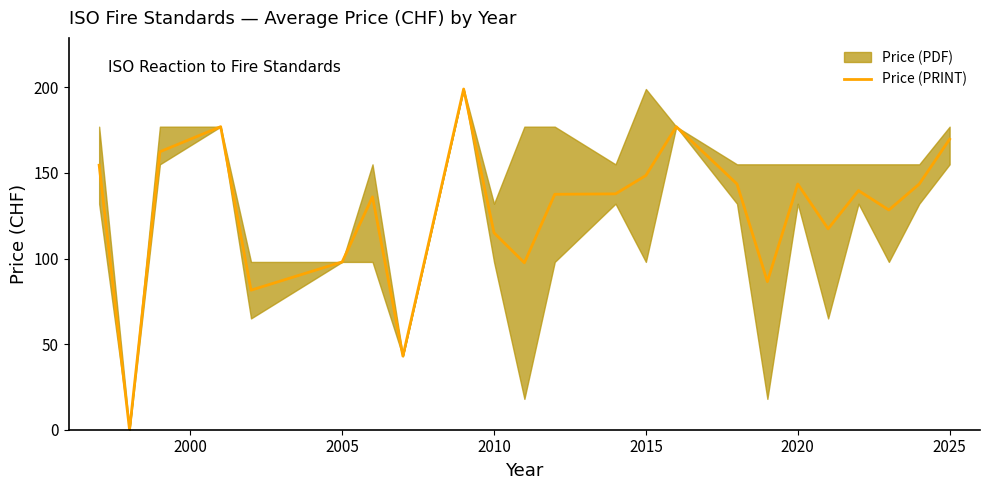

Reading right to left, list all the values displayed in this chart.

169.7	143.5	128.3	139.7	117.3	143.5	86.5	143.5	177.0	148.5	137.8	137.5	97.5	115.0	199.0	43.0	136.0	98.0	81.5	177.0	162.3	0.0	154.5